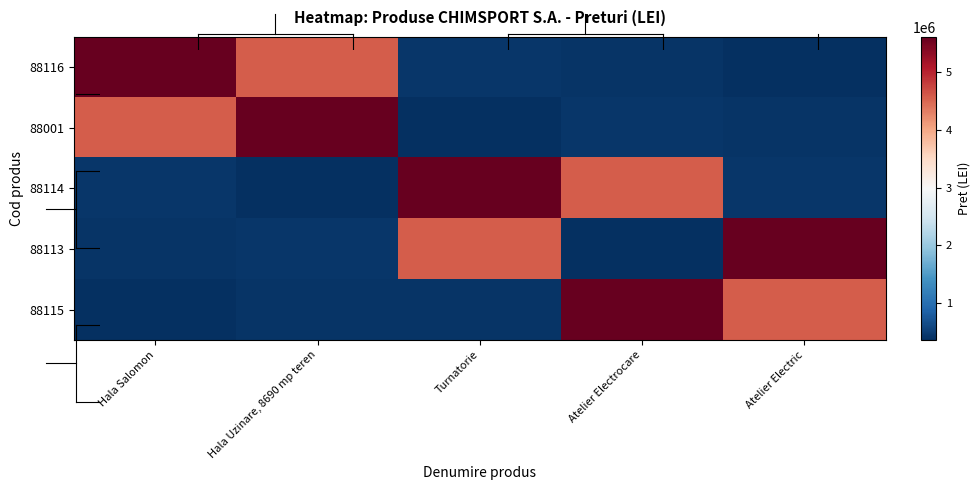

Reading left to right, what are all the values shown in this chart?

88116: Hala Salomon=5614879	Hala Uzinare, 8690 mp teren=4582552	Turnatorie=413950	Atelier Electrocare=402420	Atelier Electric=351400
88001: Hala Salomon=4582552	Hala Uzinare, 8690 mp teren=5614879	Turnatorie=351400	Atelier Electrocare=413950	Atelier Electric=402420
88114: Hala Salomon=413950	Hala Uzinare, 8690 mp teren=351400	Turnatorie=5614879	Atelier Electrocare=4582552	Atelier Electric=413950
88113: Hala Salomon=402420	Hala Uzinare, 8690 mp teren=413950	Turnatorie=4582552	Atelier Electrocare=351400	Atelier Electric=5614879
88115: Hala Salomon=351400	Hala Uzinare, 8690 mp teren=402420	Turnatorie=402420	Atelier Electrocare=5614879	Atelier Electric=4582552